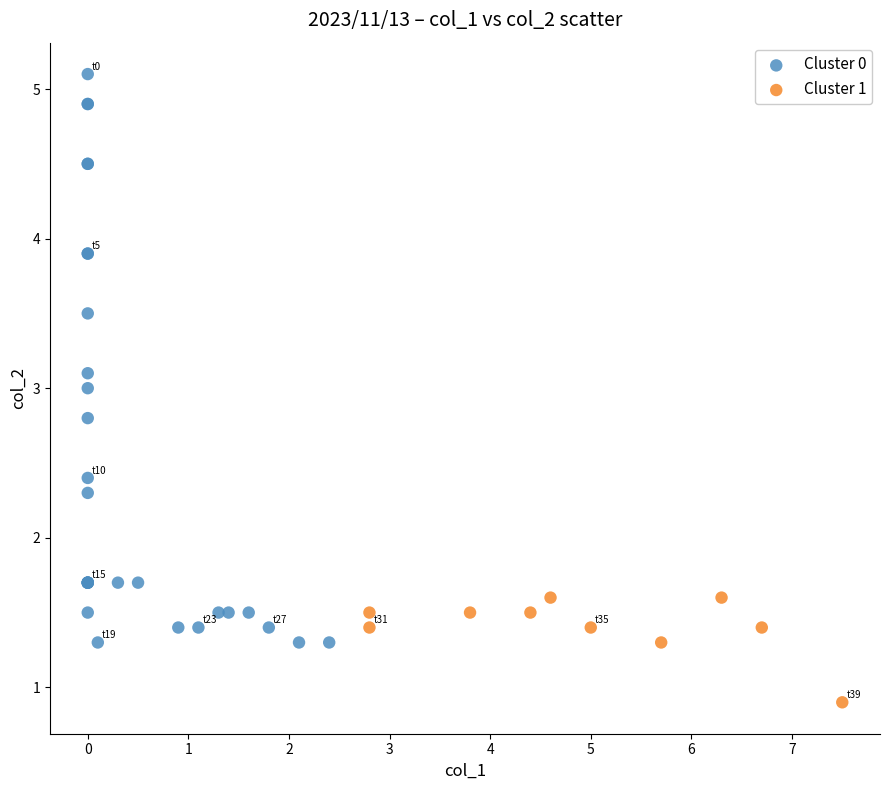

Which series reaches the minimum Y coordinate?

Cluster 1